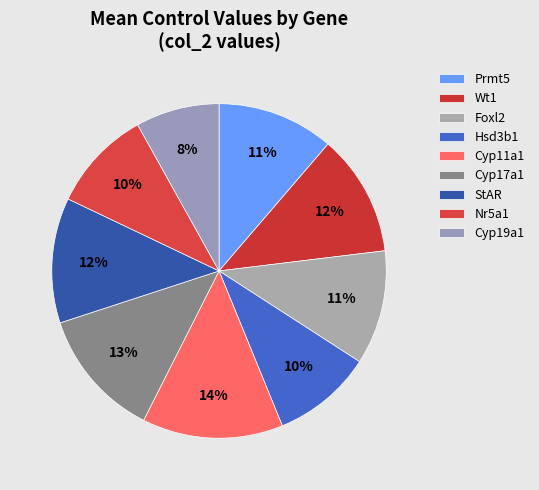

To the nearest percent, what is the combined percentage of StAR and Cyp11a1?

26%